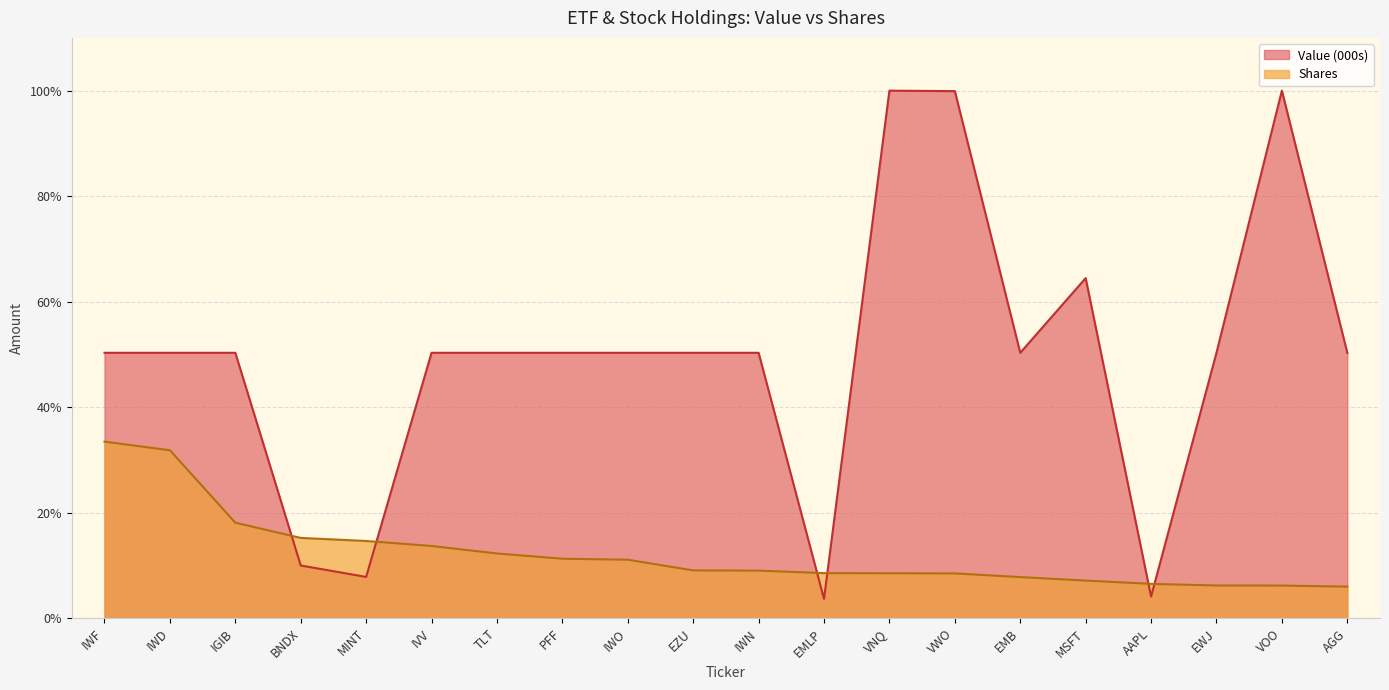

What position from the right is EZU?

11